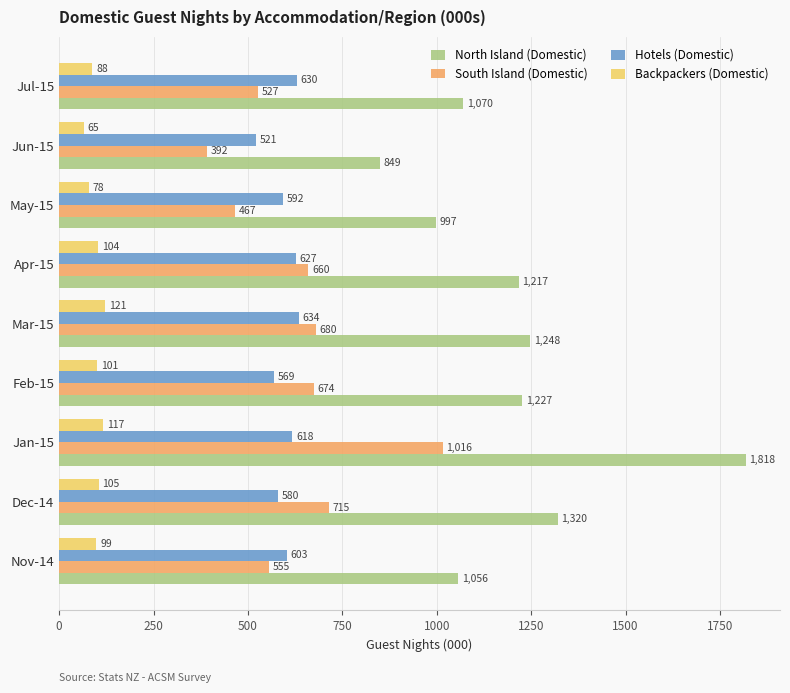

At how many categories does at least one series exceed 1742?

1